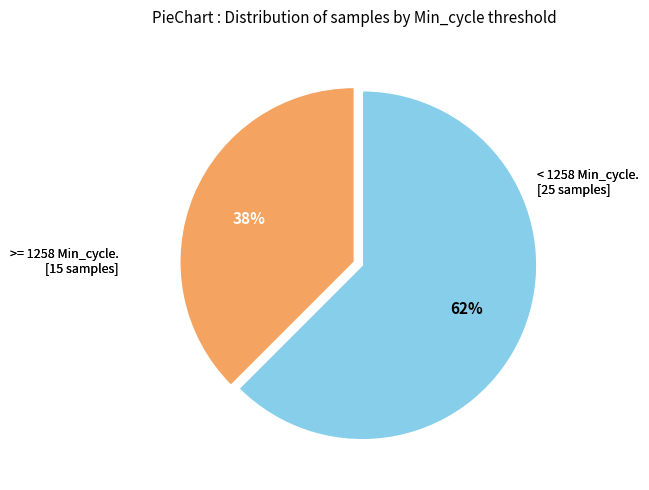

To the nearest percent, what is the average slice percentage?

50%